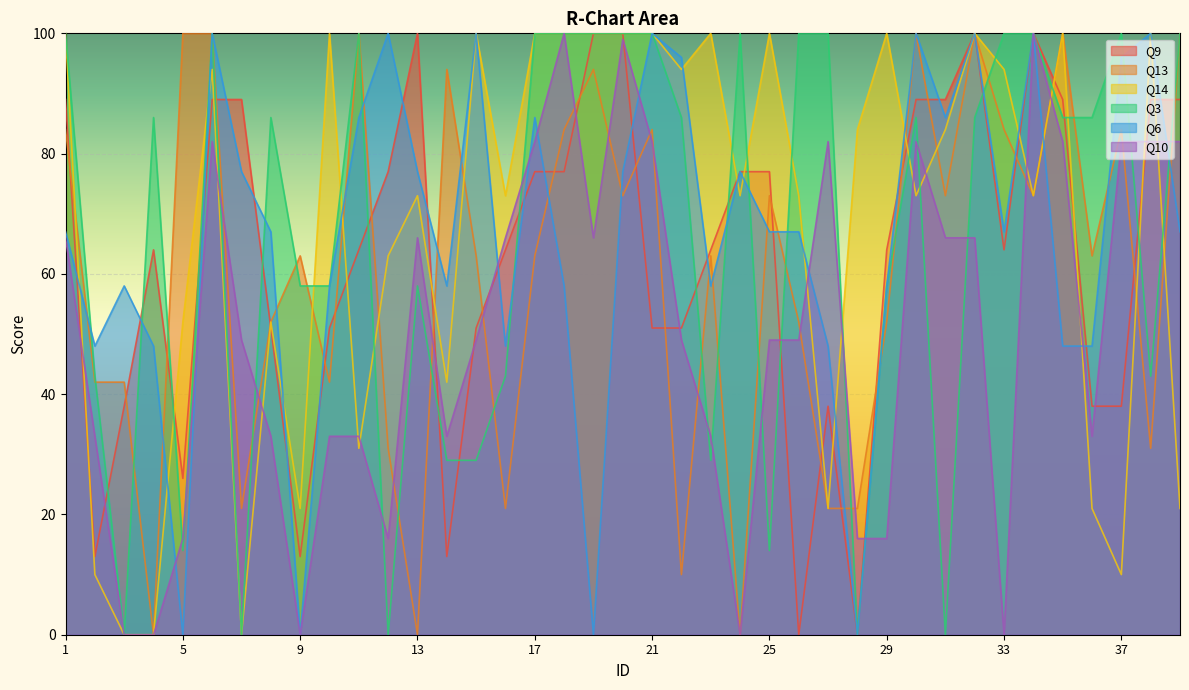

Rank the series at 5 from highest to lowest value.

Q13, Q14, Q9, Q10, Q3, Q6